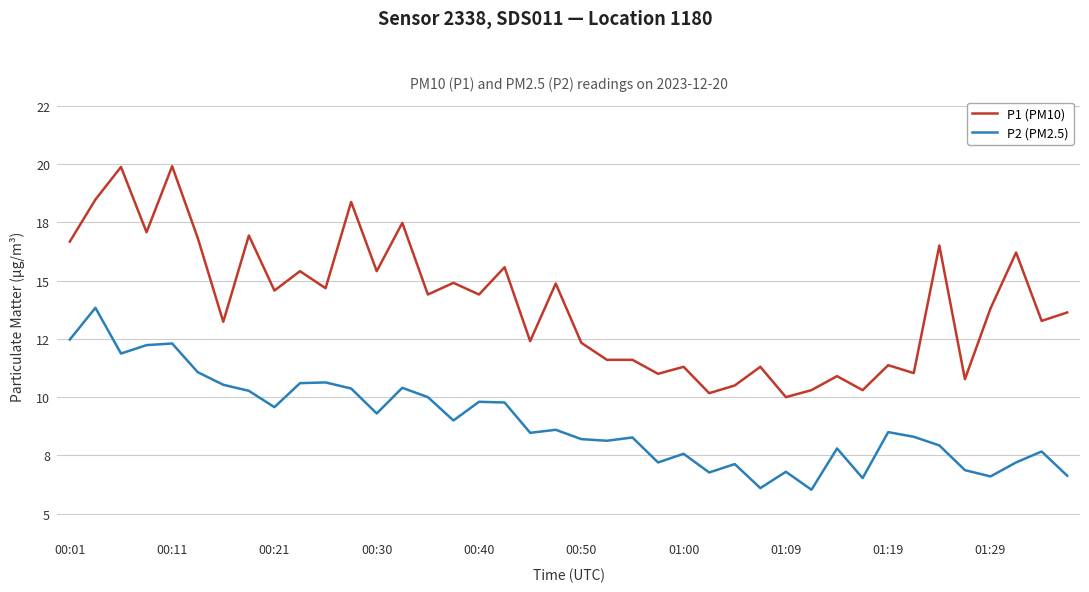

True or false: P1 (PM10) and P2 (PM2.5) cross at least once.

False